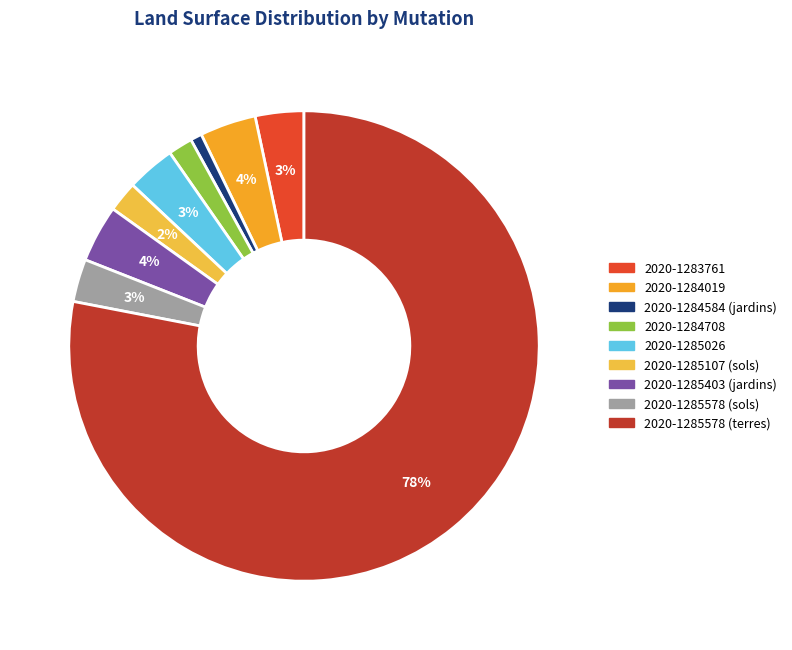

How many segments does this pie chart have?

9